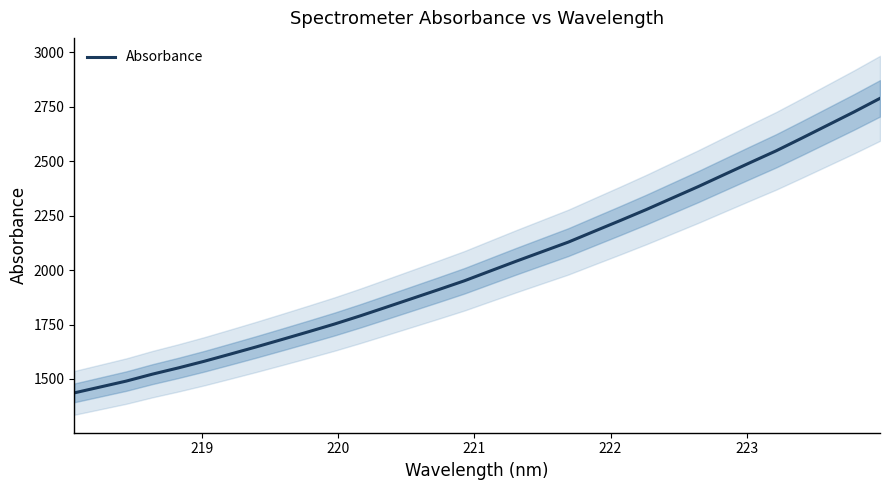

How many data points are less than 1996?

16